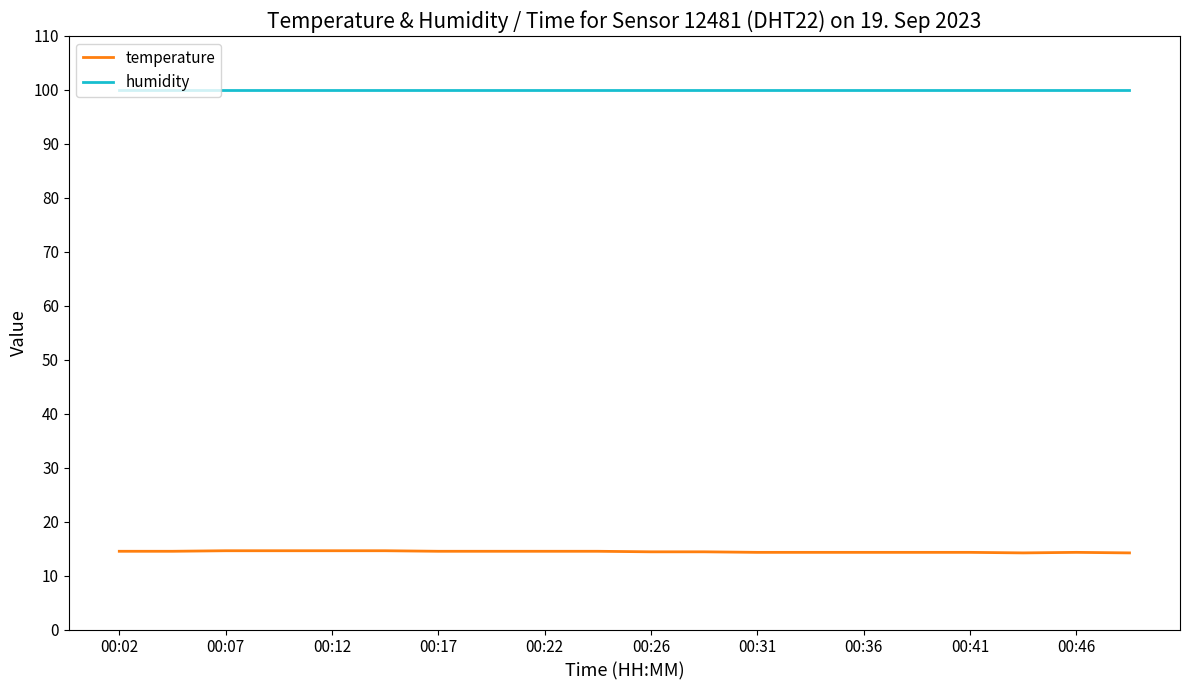

List the series in order of their overall mean, lowest first.

temperature, humidity